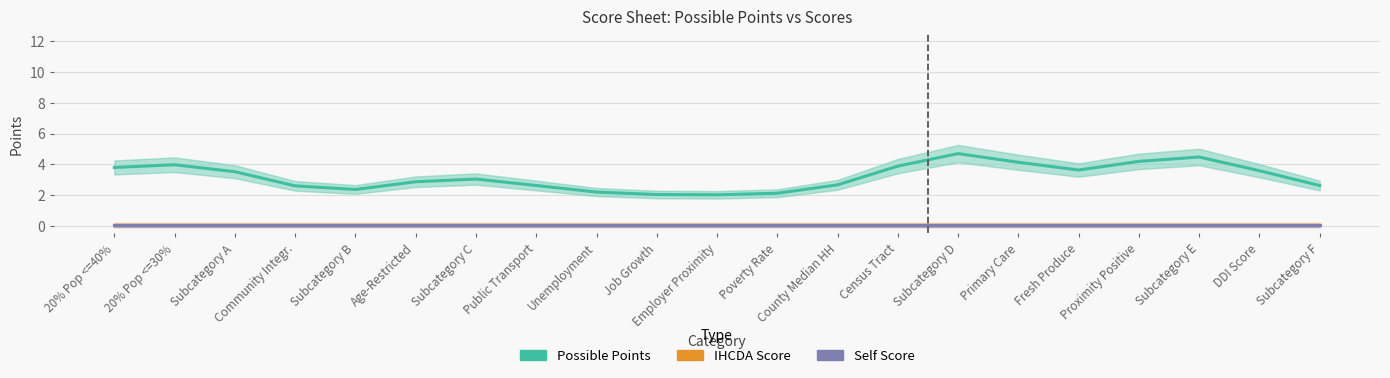

What is the average value of the Possible Points series?

3.2